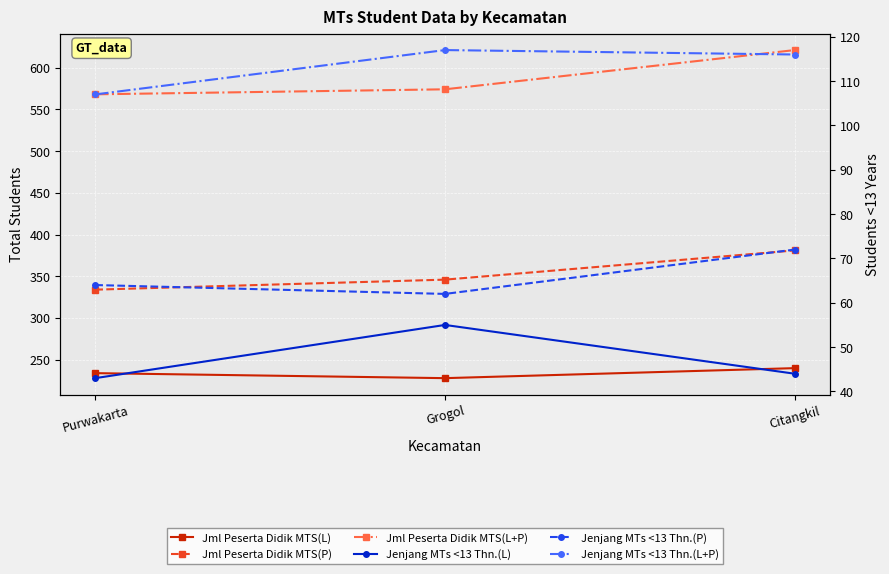

What is the approximate value of Jenjang MTs <13 Thn.(P) at Citangkil, to the nearest 5?

70